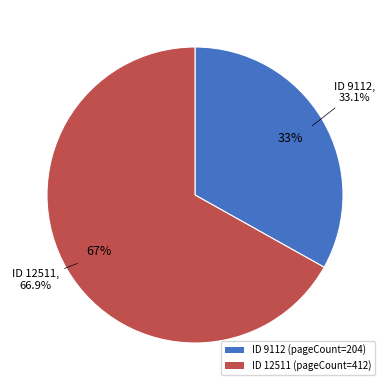

To the nearest percent, what portion does 9112 represent?

33%